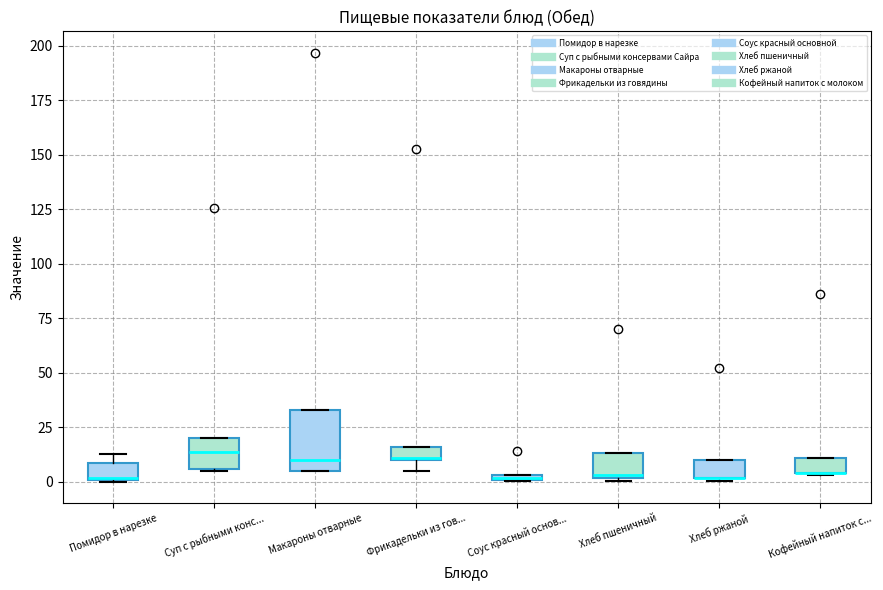

Where is the upper edge of the box for Макароны отварные on the y-axis? The values are not printed on the chart, so give them approximately, as read against the axis.

35